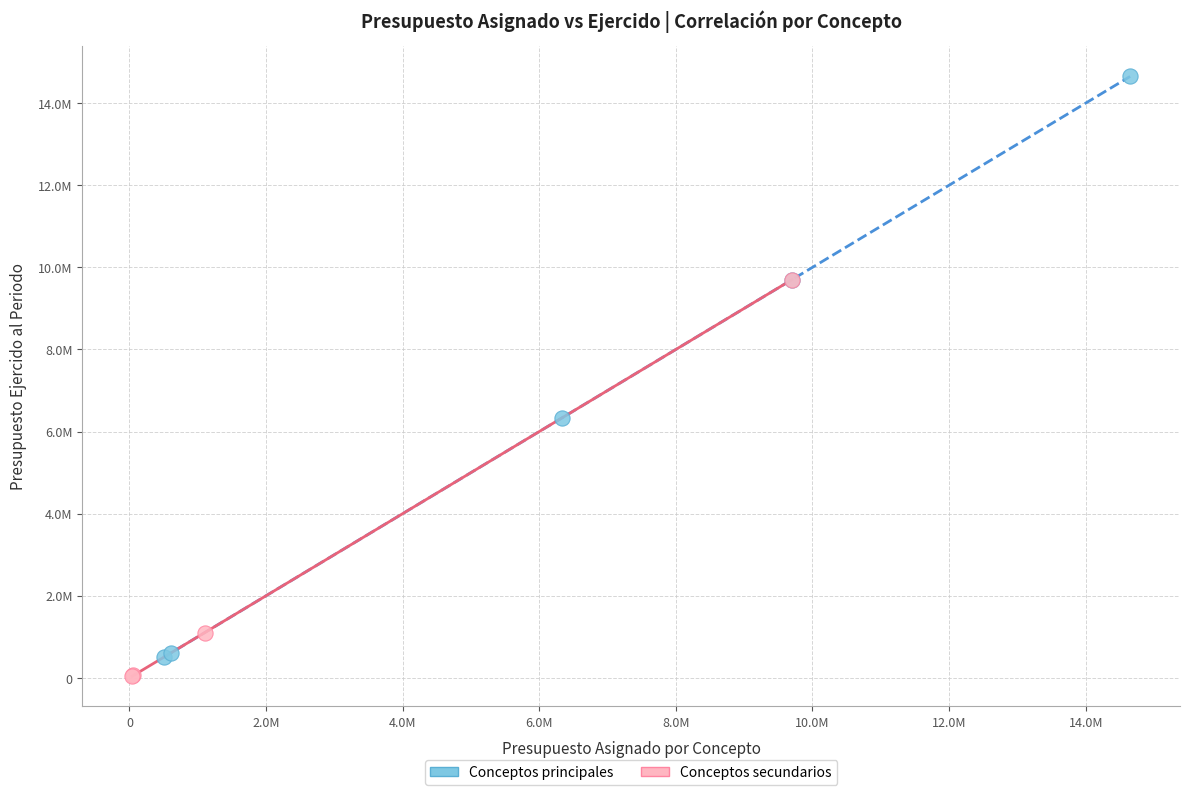

What are all the series names shown in the legend?

Conceptos principales, Conceptos secundarios